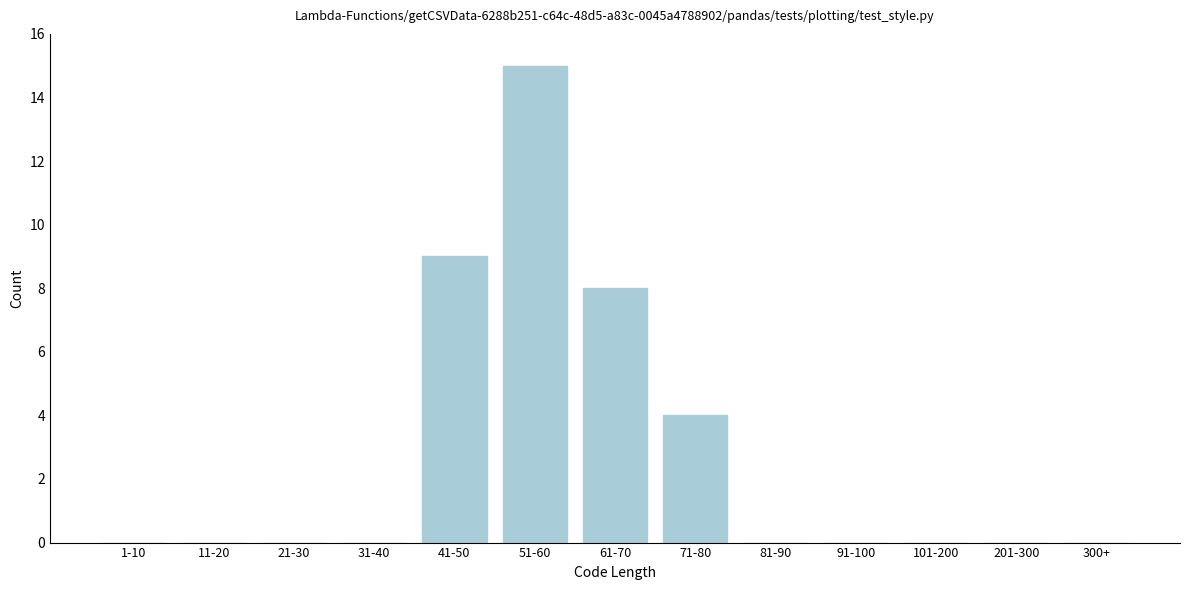

Reading left to right, transcribe all the data shown in this chart.

1-10=0	11-20=0	21-30=0	31-40=0	41-50=9	51-60=15	61-70=8	71-80=4	81-90=0	91-100=0	101-200=0	201-300=0	300+=0